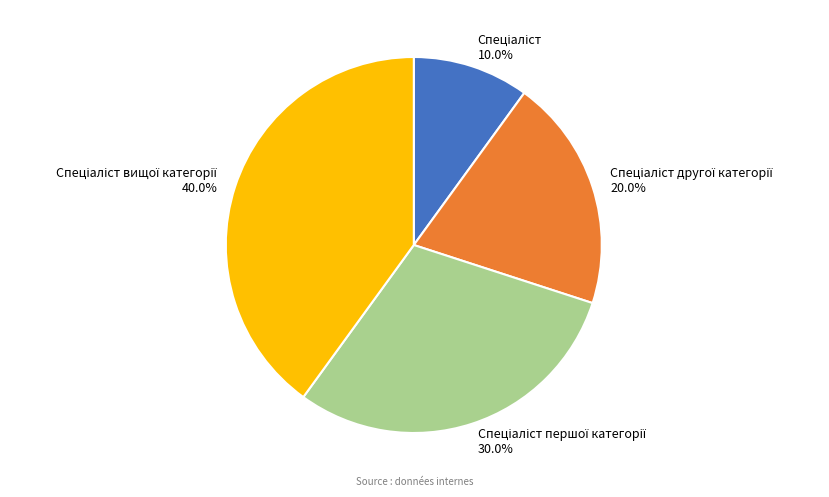

How many slices are in this pie chart?

4